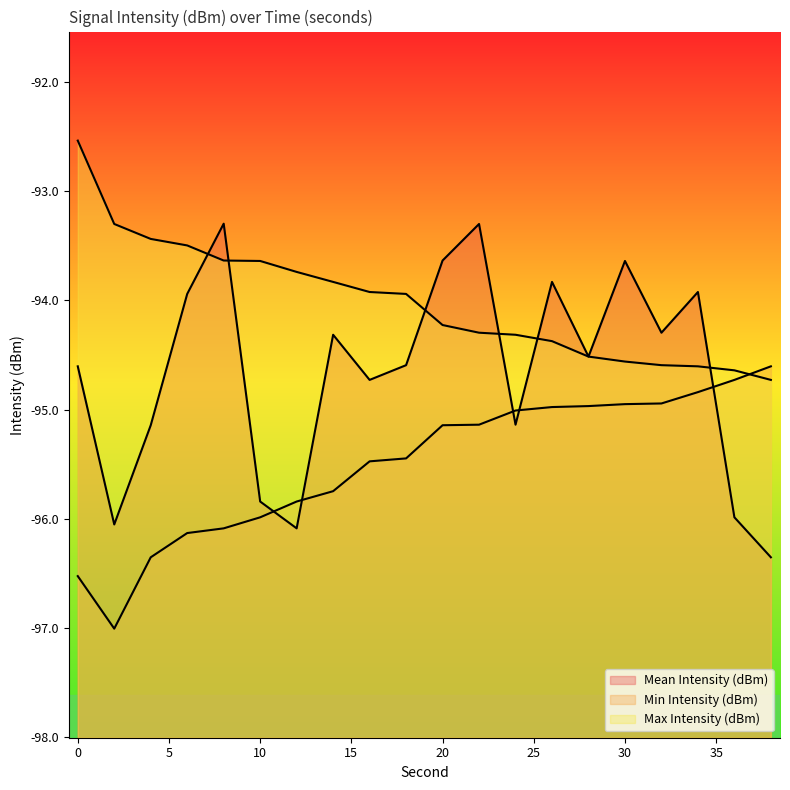

The value of Min Intensity (dBm) at 24 is -95.0. True or false?

True